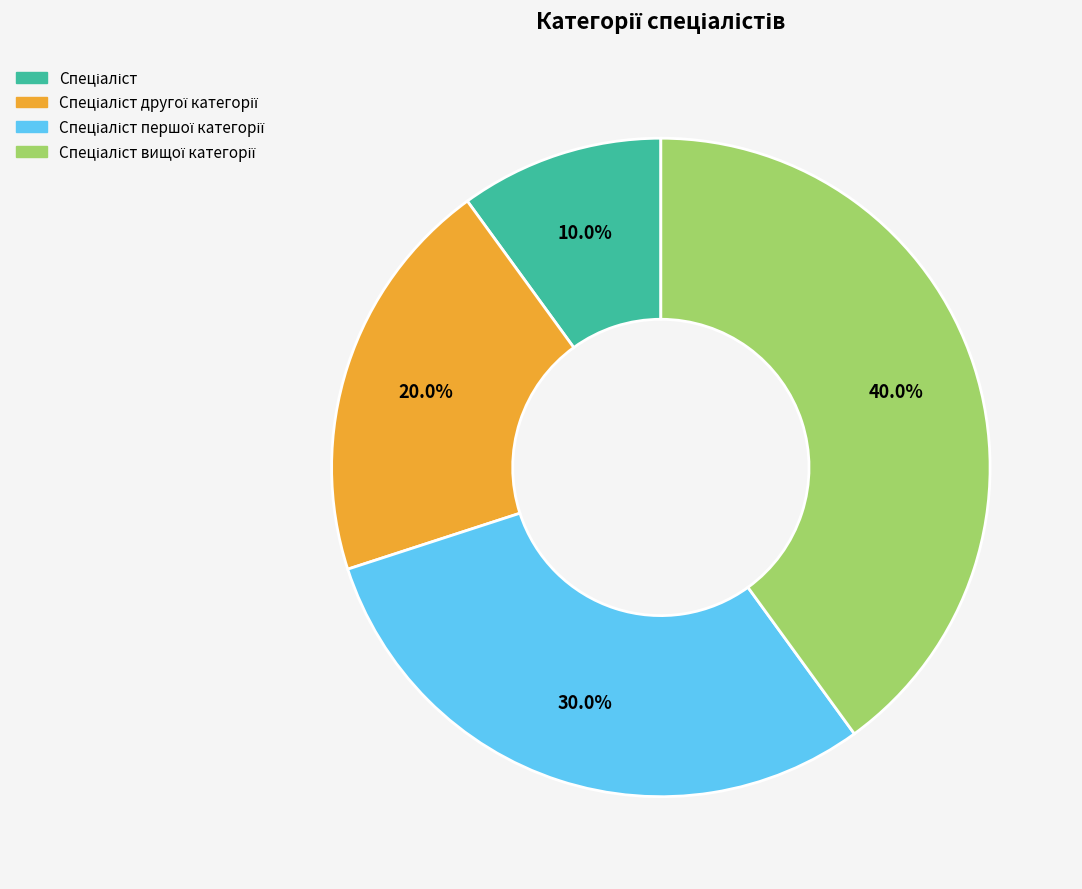

Does any single category account for the majority?

No